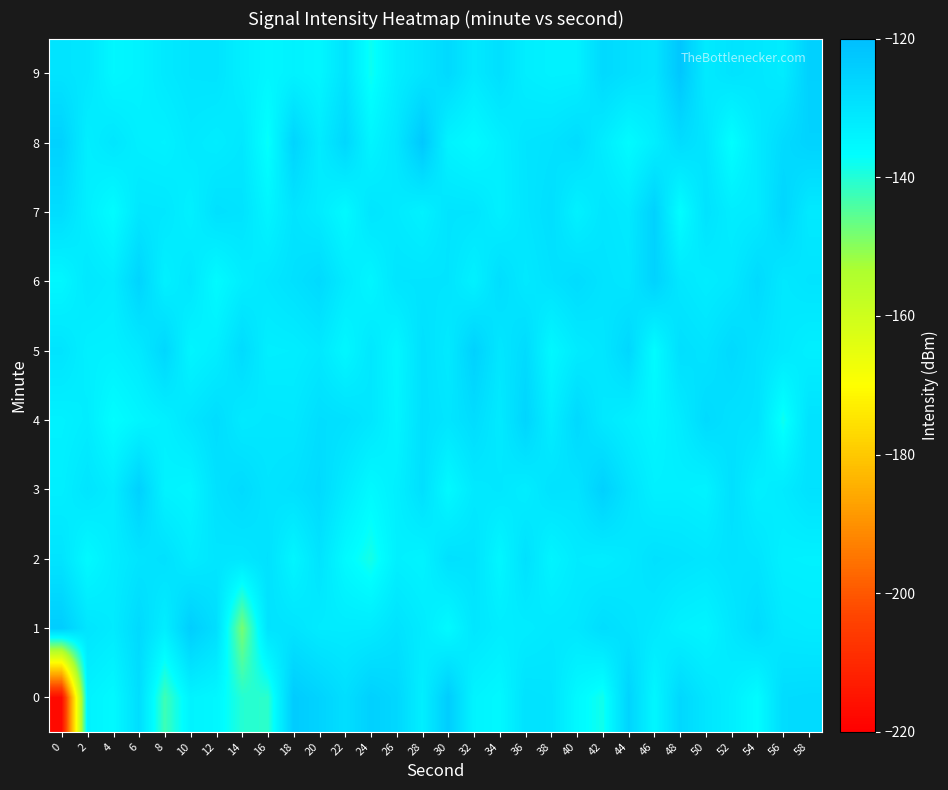

What is the total value across all series at 58?

-1296.6